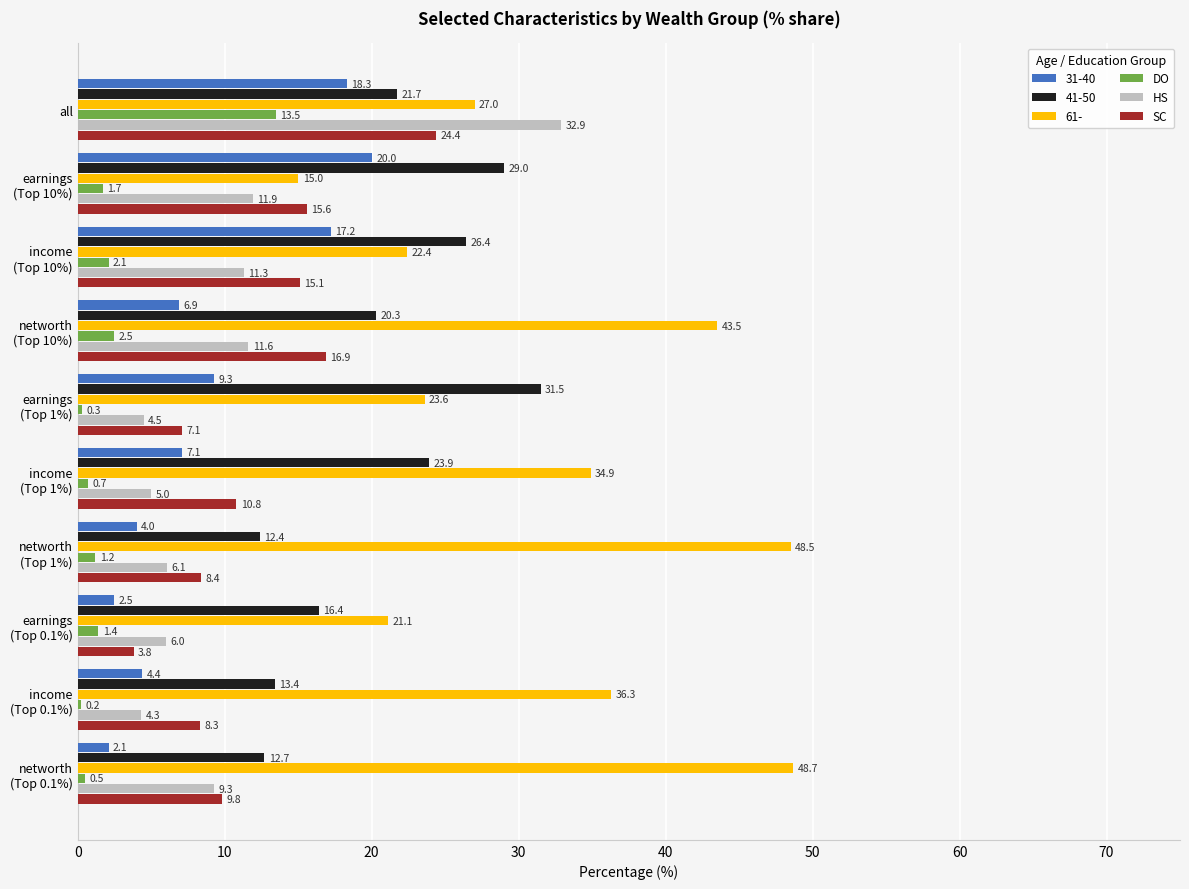

Which series has the largest total across all categories?

61-